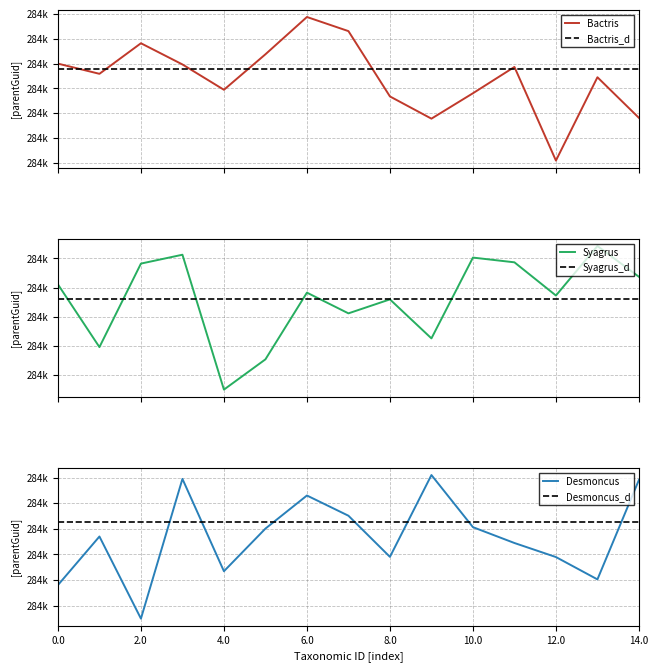

At which category is the sum across all series the highest?

6.0